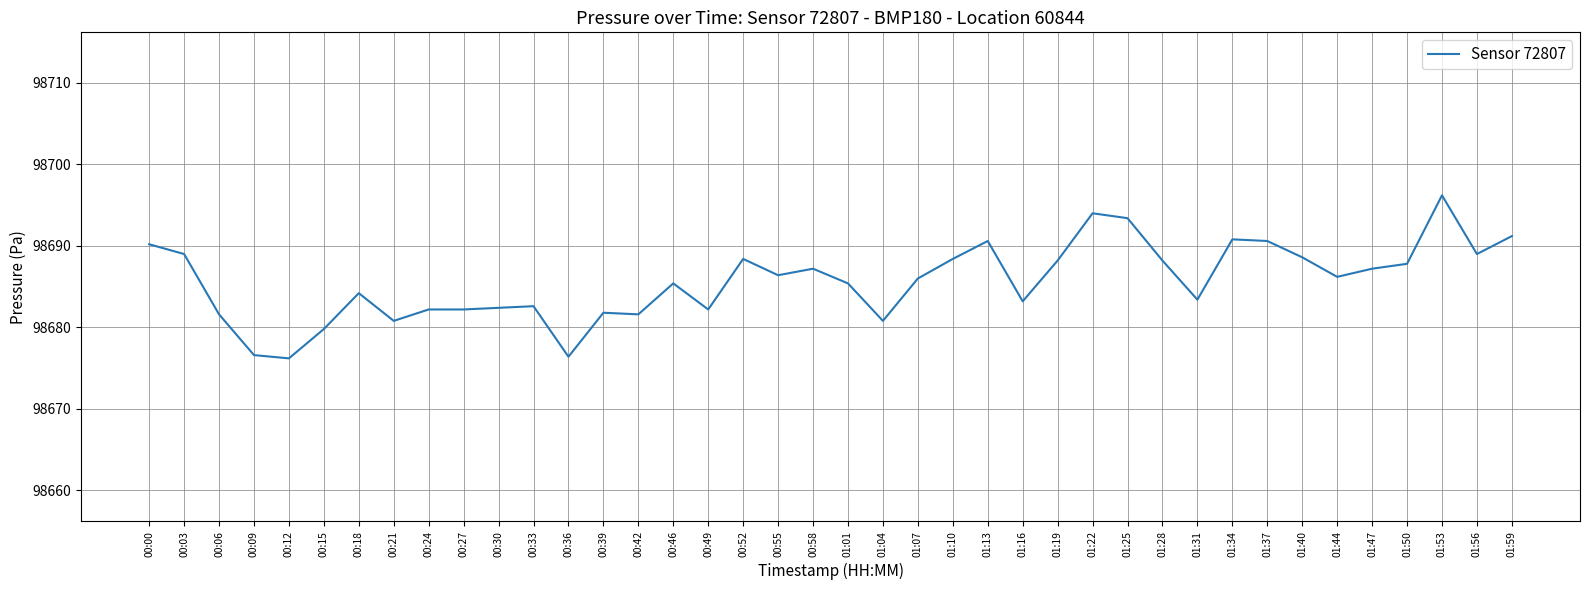

At which category does the data reach its first local peak?

00:18